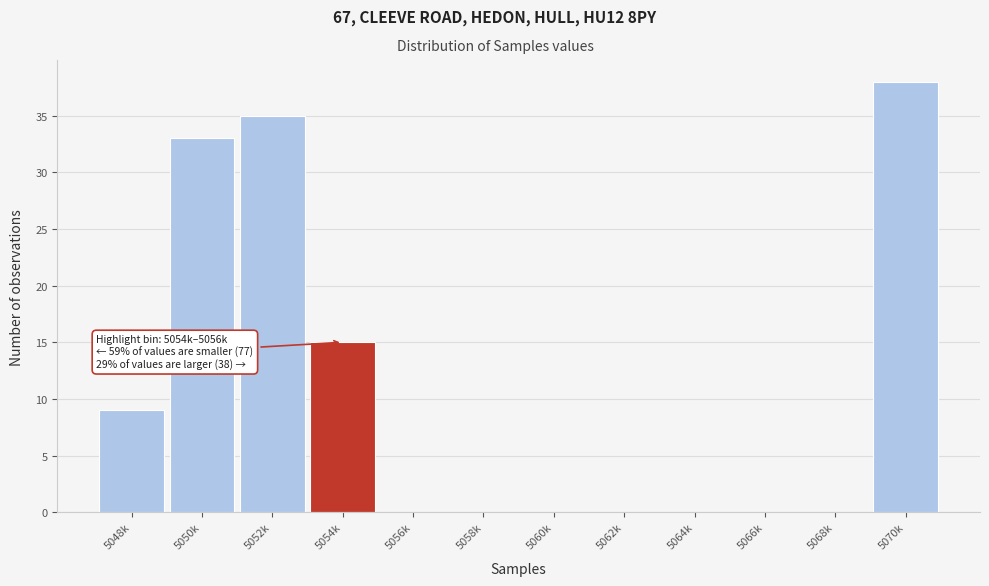

Reading left to right, transcribe all the data shown in this chart.

5048k=9	5050k=33	5052k=35	5054k=15	5056k=0	5058k=0	5060k=0	5062k=0	5064k=0	5066k=0	5068k=0	5070k=38